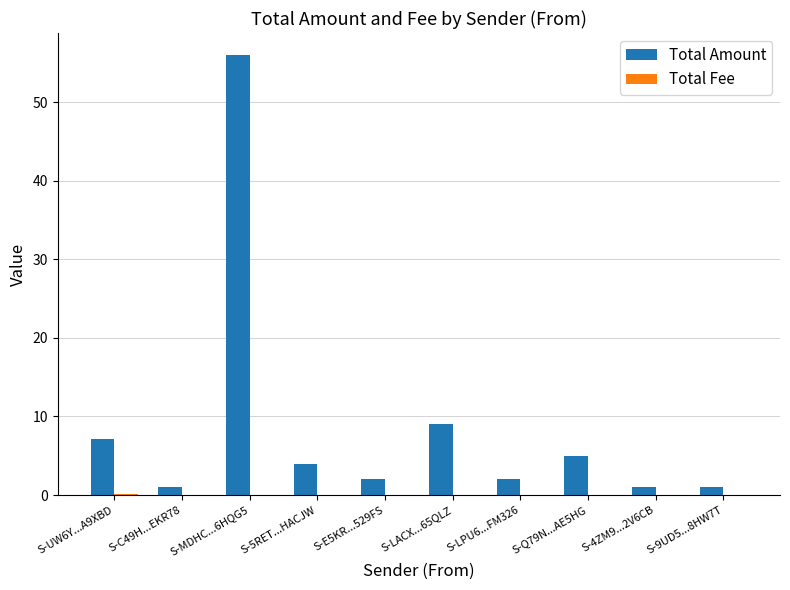

Is it true that Total Amount equals 1.0 at S-4ZM9...2V6CB?

True